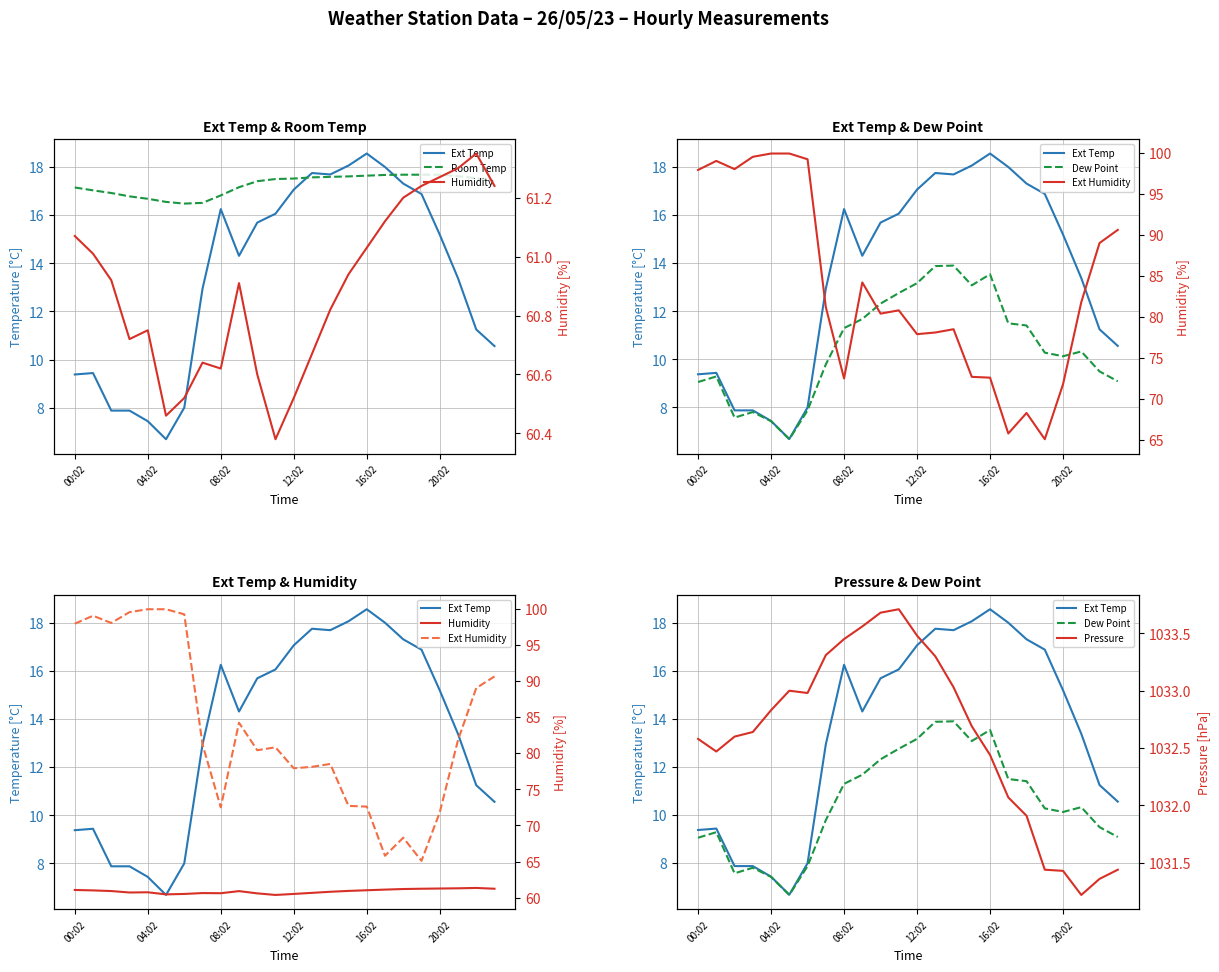

Is the value of Dew Point at 20:02 greater than the value of Humidity at 12:02?

No